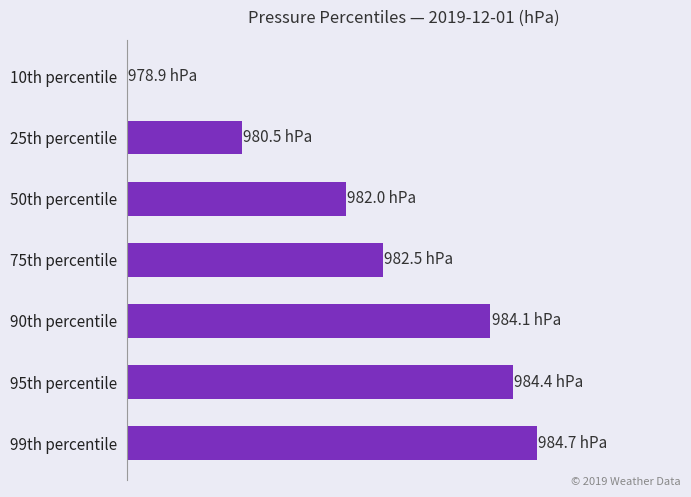

What is the greatest value displayed?

5.8